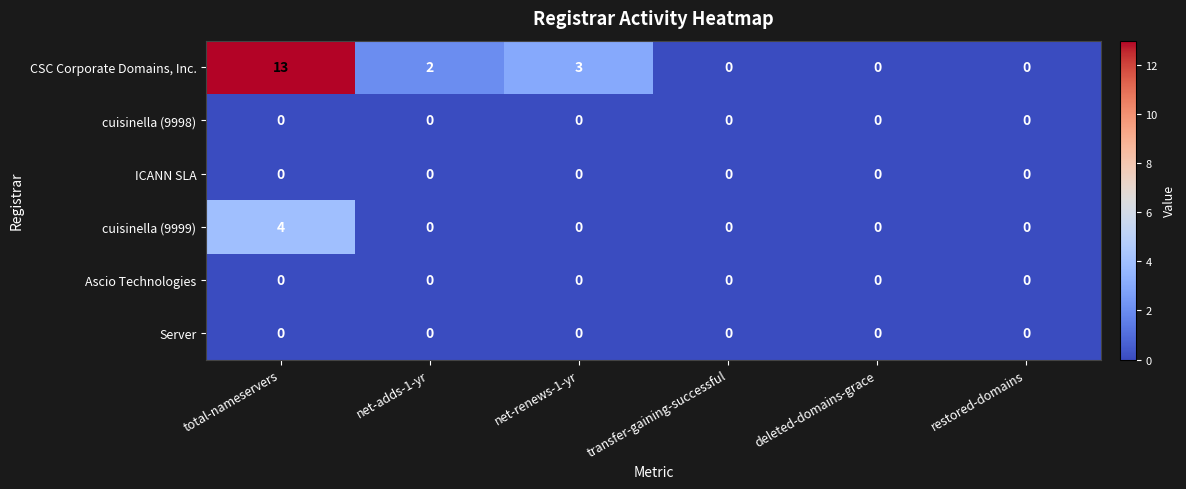

Which category has the highest value across all series?

total-nameservers